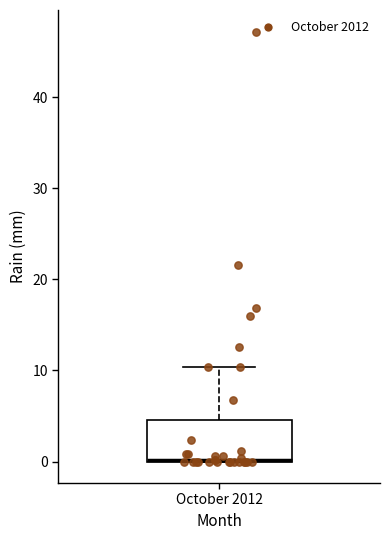

Transcribe this box plot: give where the median line is, the range the box spans, and where the two whiskers end, as read against the y-axis. The values are not printed on the chart, so give them approximately, as read against the axis.

median 0 (drawn on the box's lower edge), box 0 to 5, whiskers 0 to 10